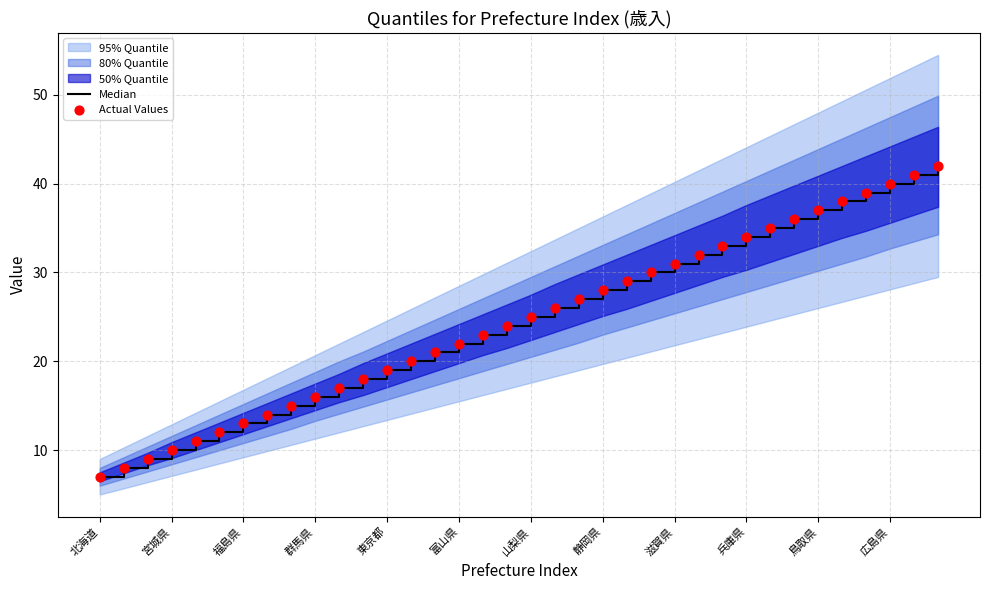

At how many categories does at least one series exceed 17?

25